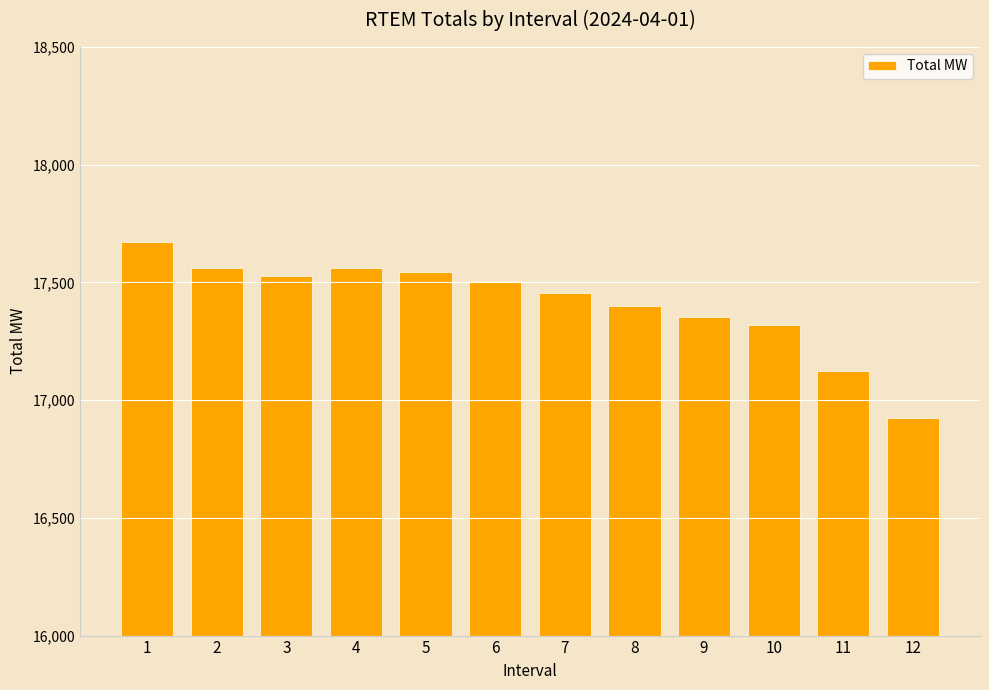

How many bars are there in total?

12